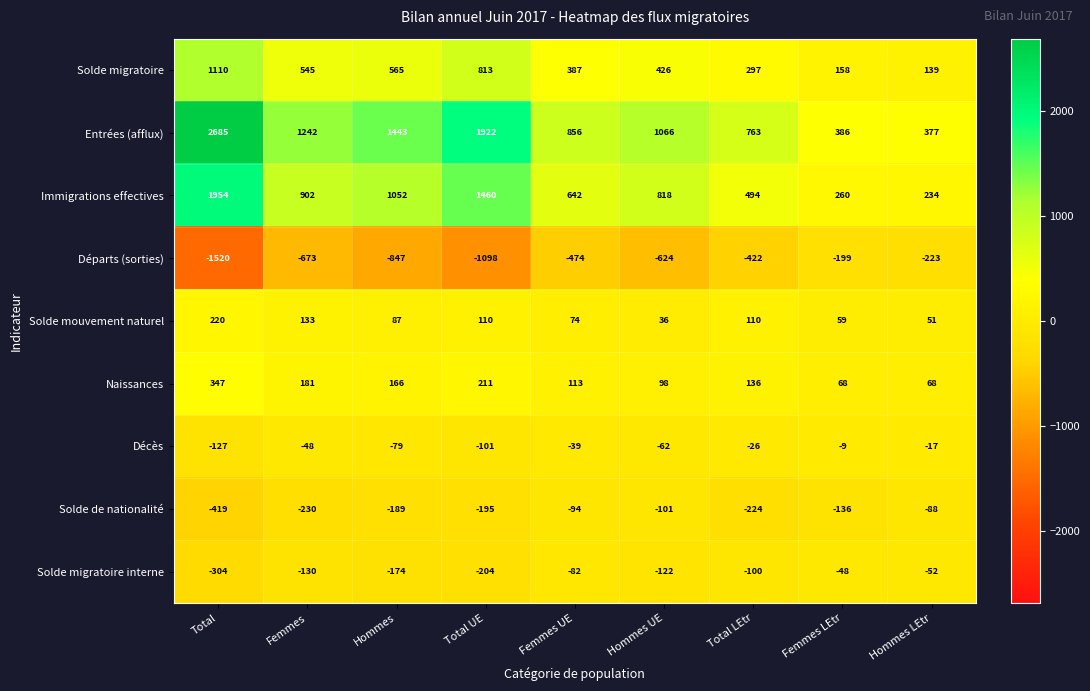

Which series has the widest spread of values?

Entrées (afflux)